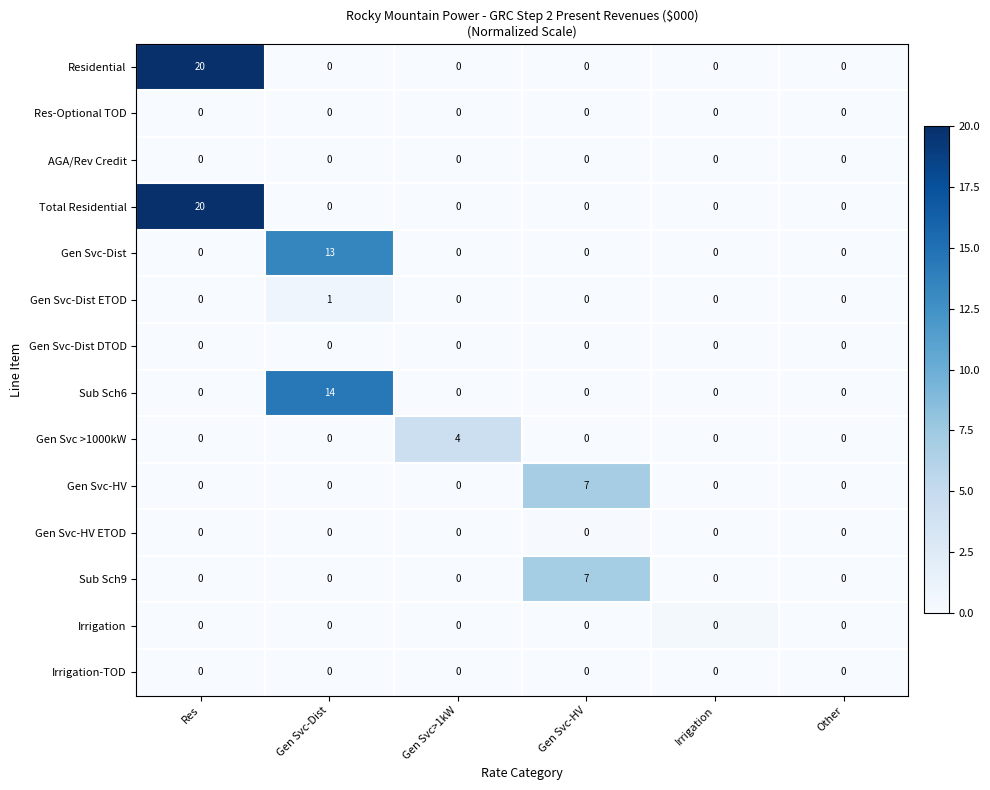

Is it true that Gen Svc-HV ETOD equals 0 at Res?

True